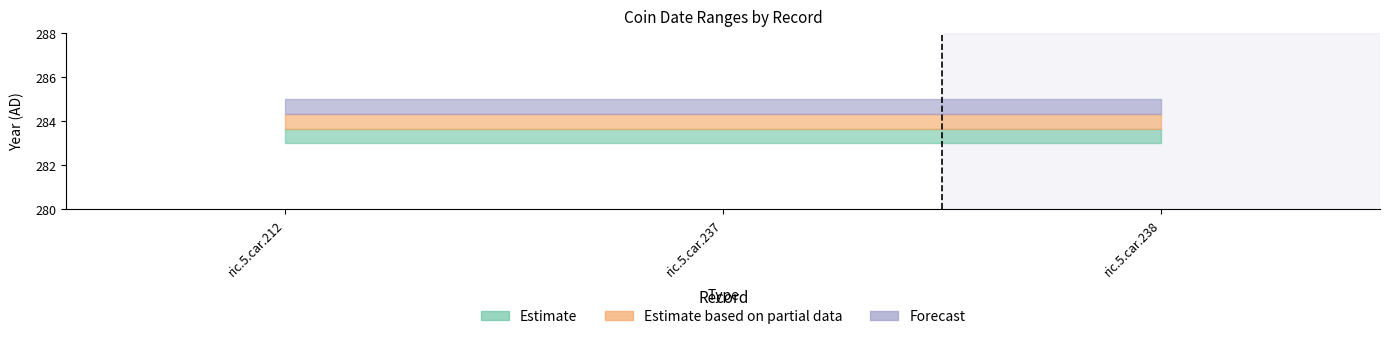

At how many categories does at least one series exceed 283?

3